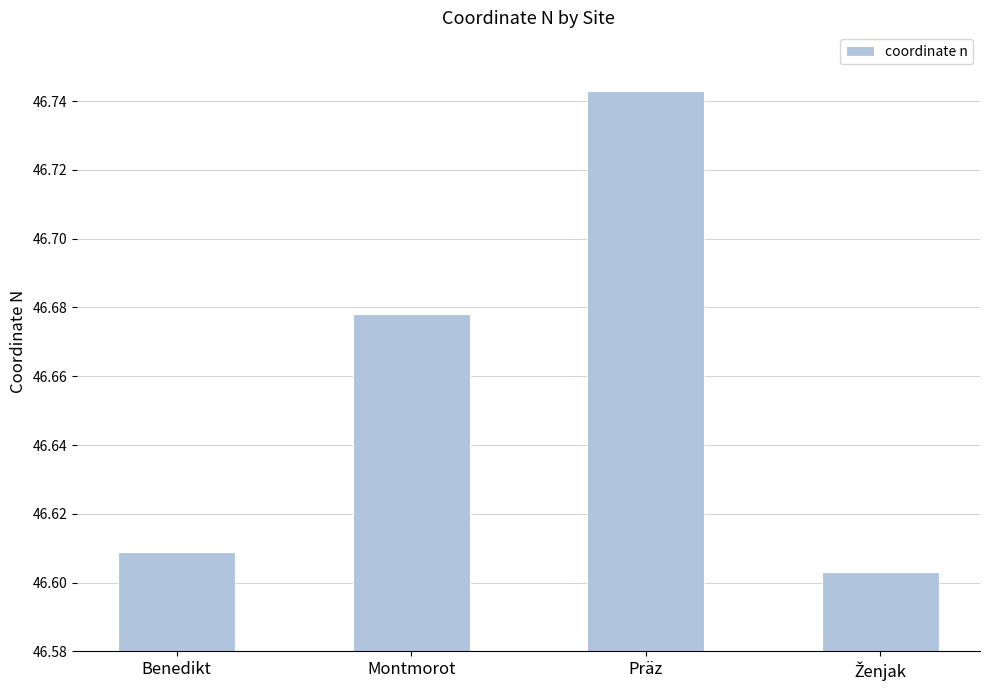

Is it true that the value at Montmorot is 78.4?

False